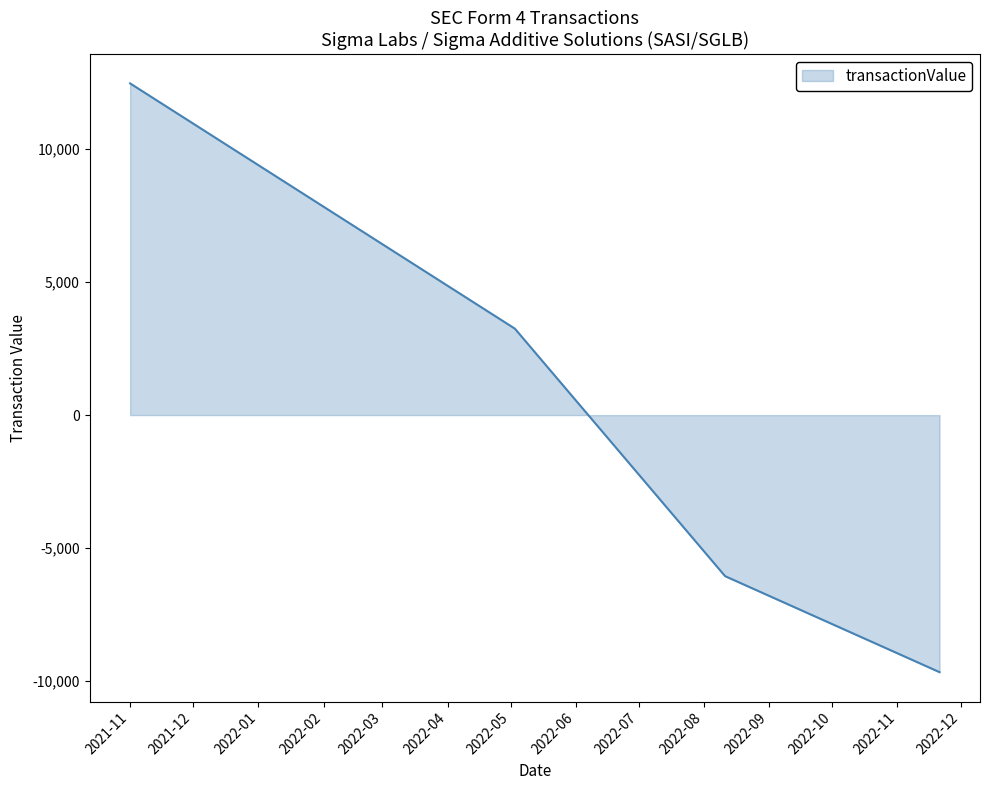

What is the difference between the maximum and minimum values?

22118.0